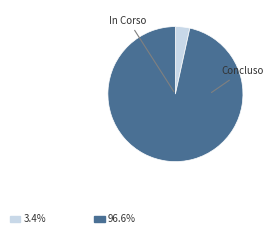

How many slices are in this pie chart?

2